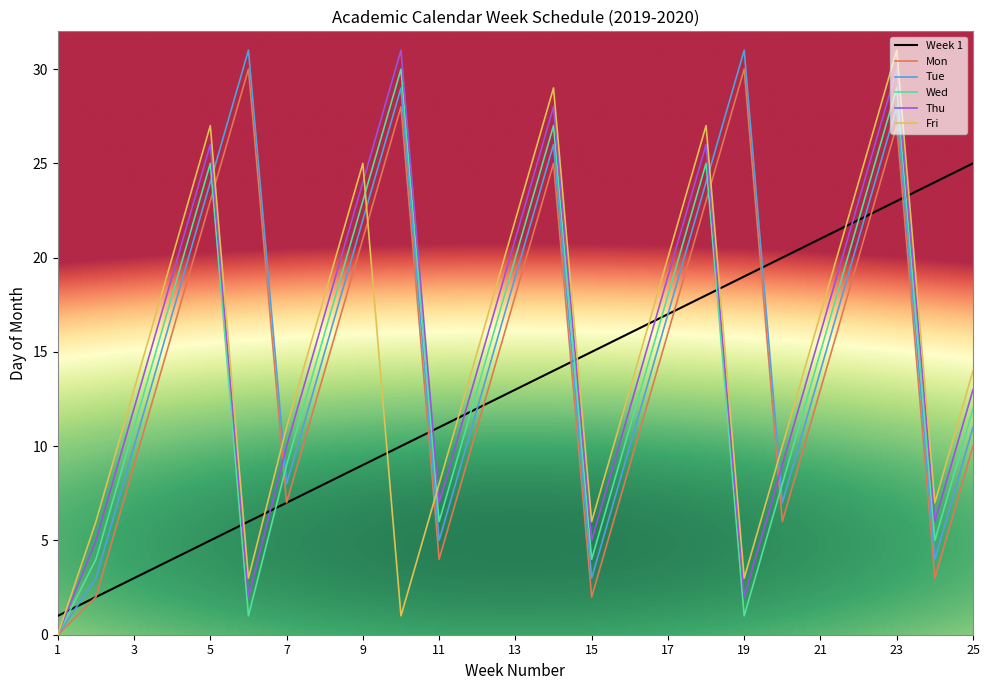

True or false: Week 1 and Fri intersect in this chart.

True